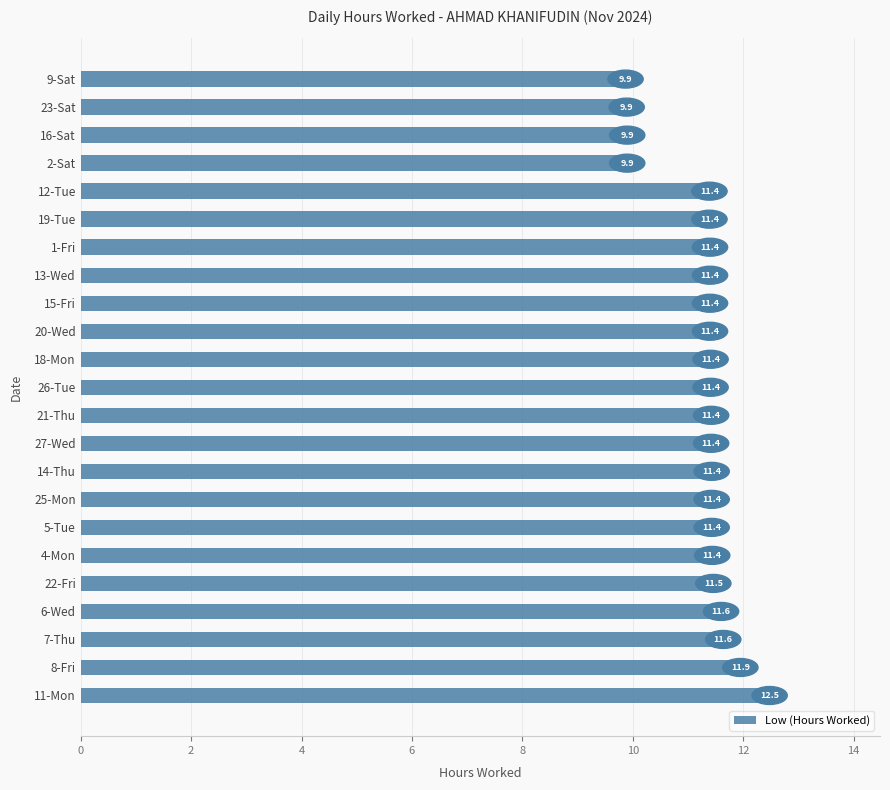

What is the average value?

11.2